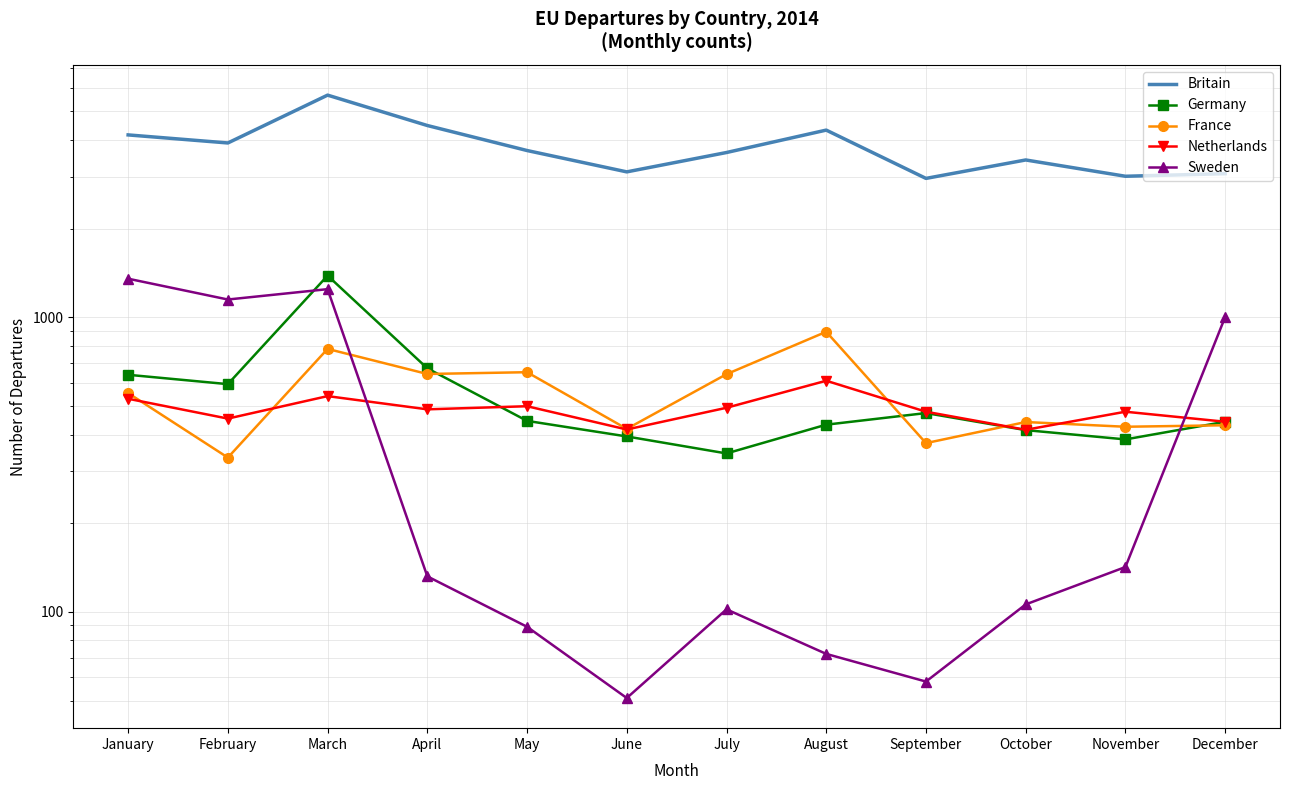

In France, how many points are lower than both neighbors (excluding endpoints)?

5